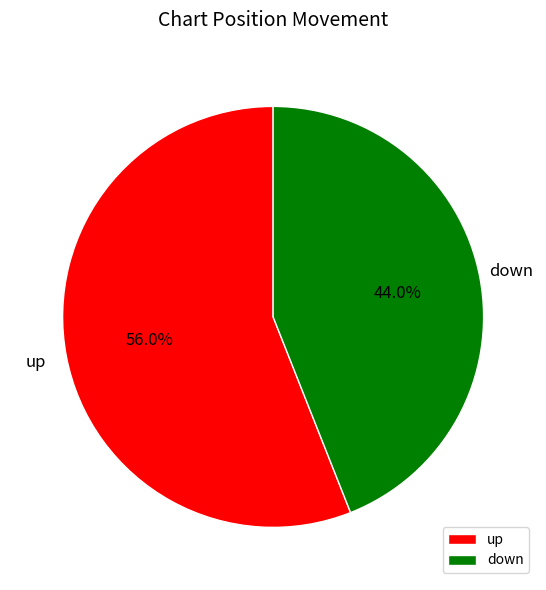

How many segments does this pie chart have?

2